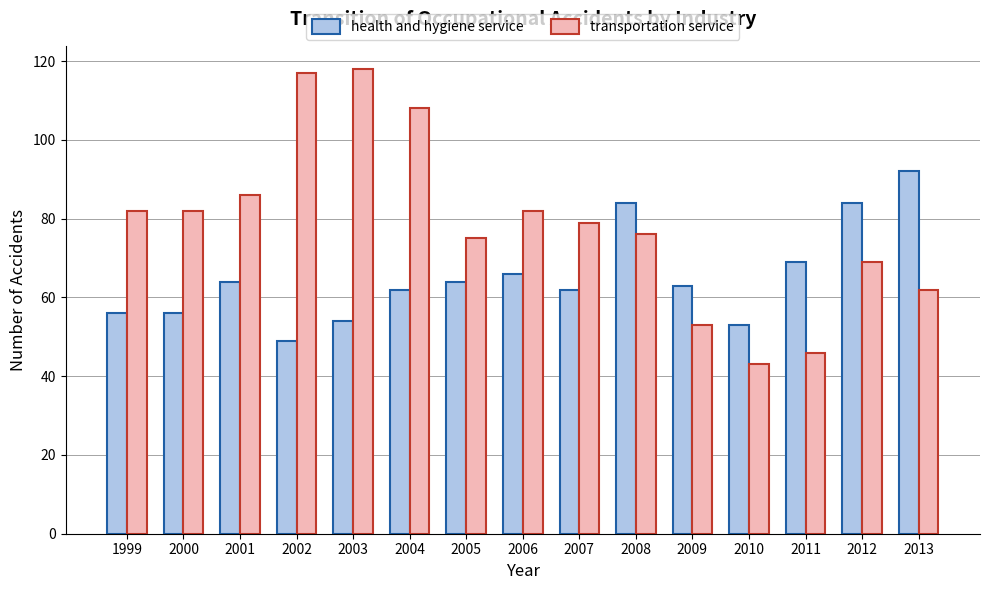

Which series changed the most between 2000 and 2013?

health and hygiene service